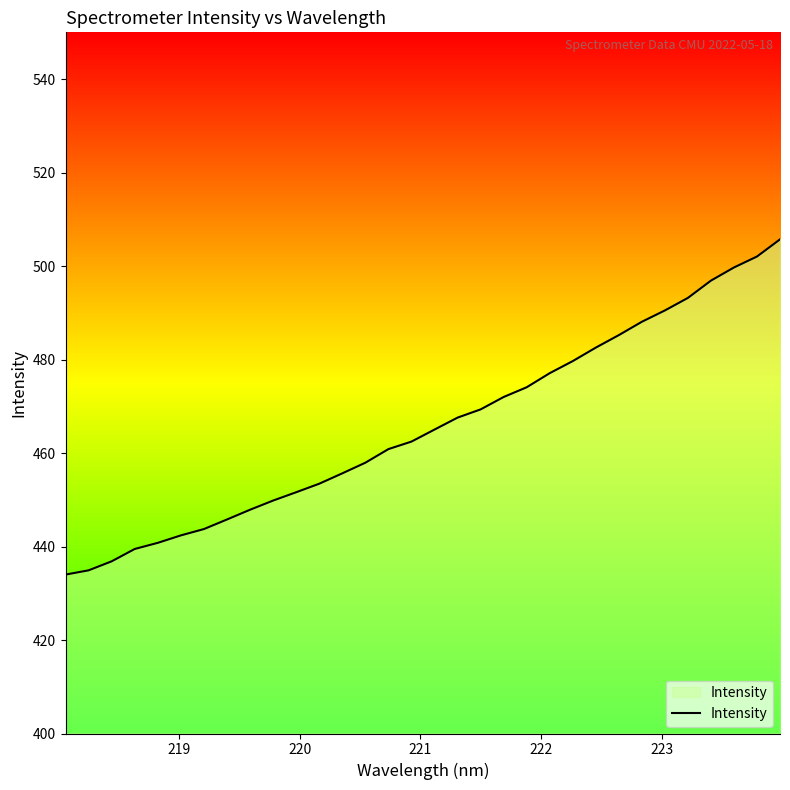

What is the smallest value displayed?

434.0